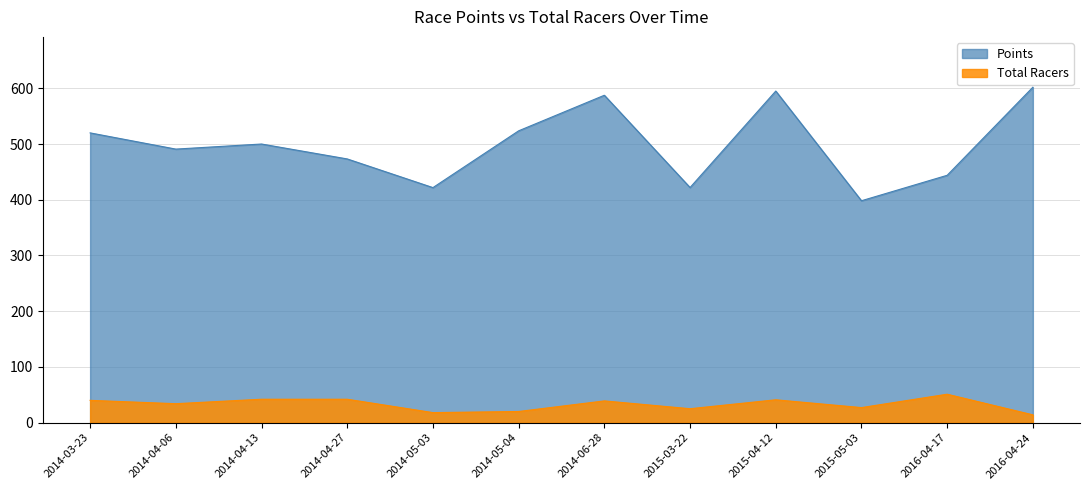

What is the sum of all Points values?

5978.2